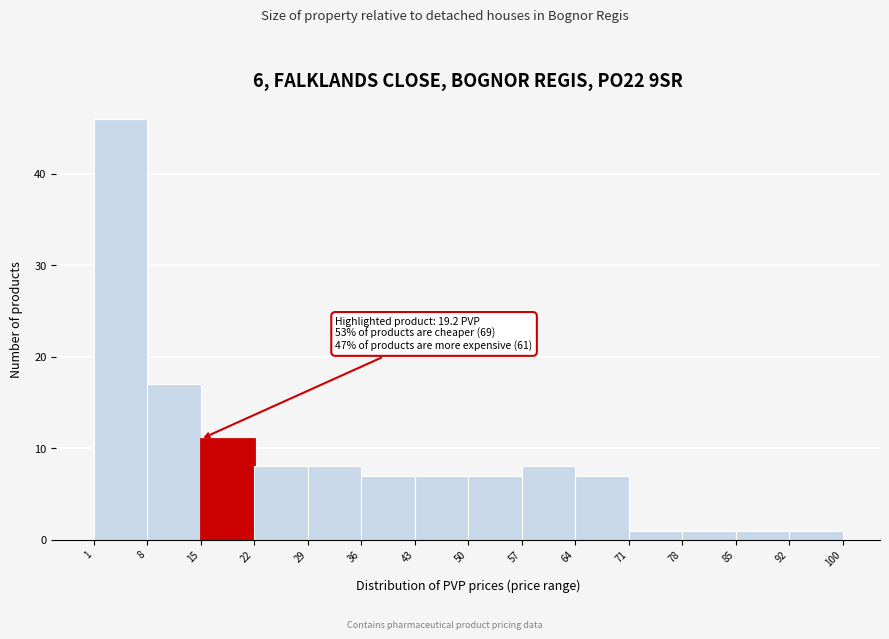

Which range on the x-axis has the tallest bar?

1 to 8